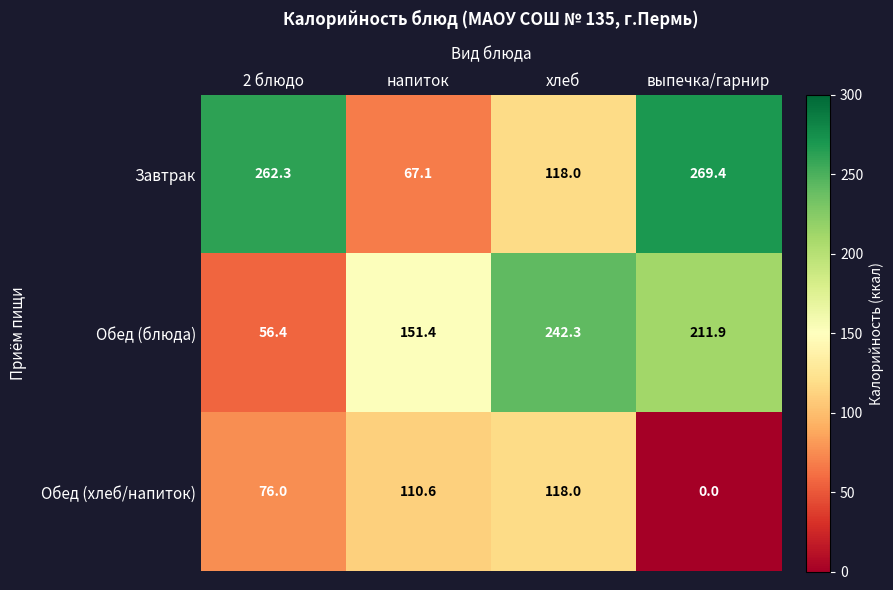

Rank the series at 2 блюдо from lowest to highest value.

Обед (блюда), Обед (хлеб/напиток), Завтрак